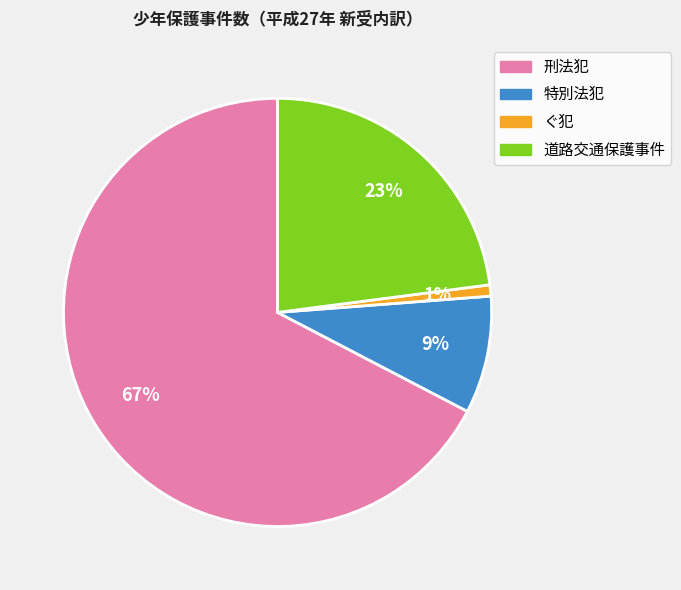

Combined, do 刑法犯 and 特別法犯 account for over 50%?

Yes